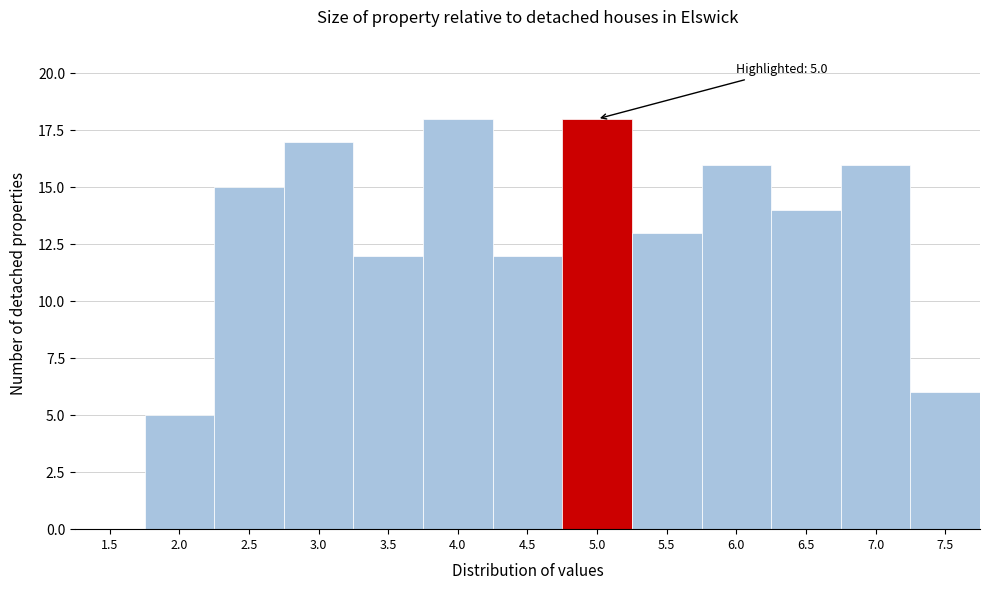

Reading left to right, what are all the values shown in this chart?

1.5=0	2.0=5	2.5=15	3.0=17	3.5=12	4.0=18	4.5=12	5.0=18	5.5=13	6.0=16	6.5=14	7.0=16	7.5=6